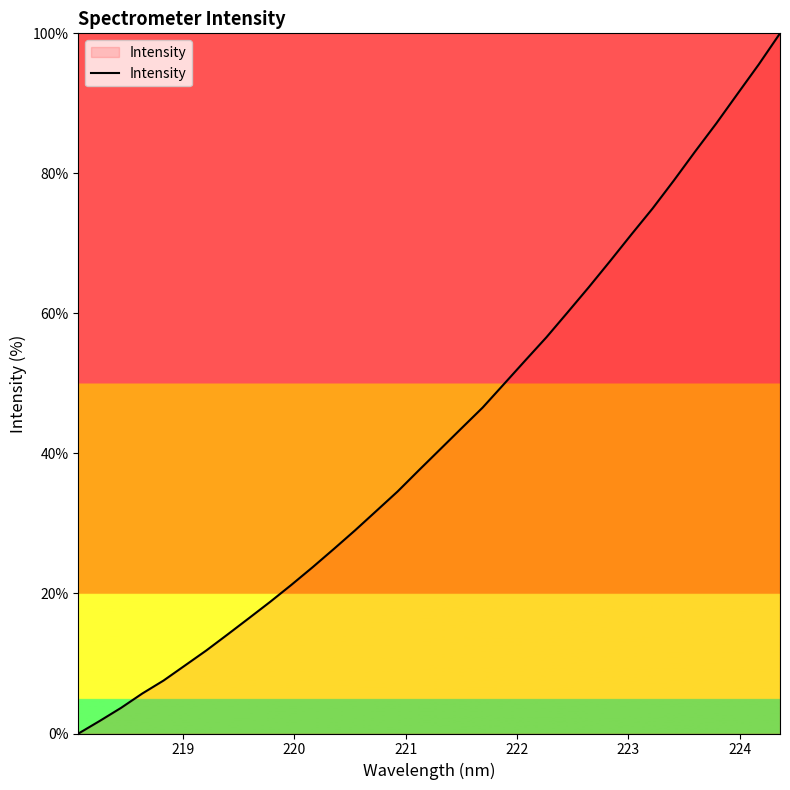

What is the maximum value shown in the chart?

100.0